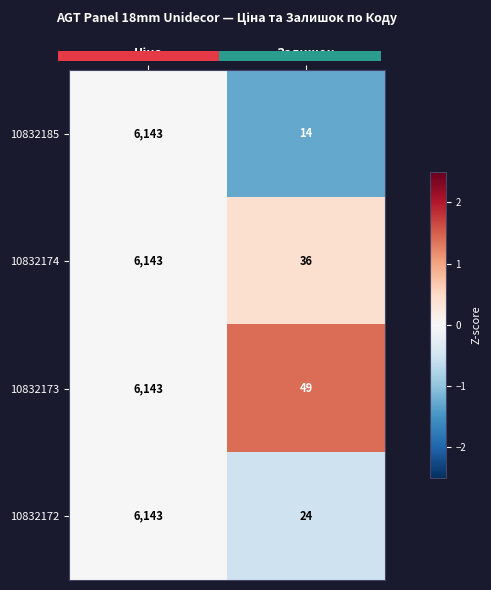

Is the value of 10832185 at Залишок greater than the value of 10832173 at Залишок?

No